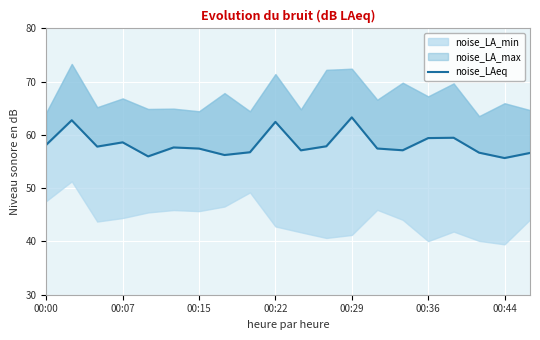

How many interior local peaks (higher than both neighbors) does the data have?

6